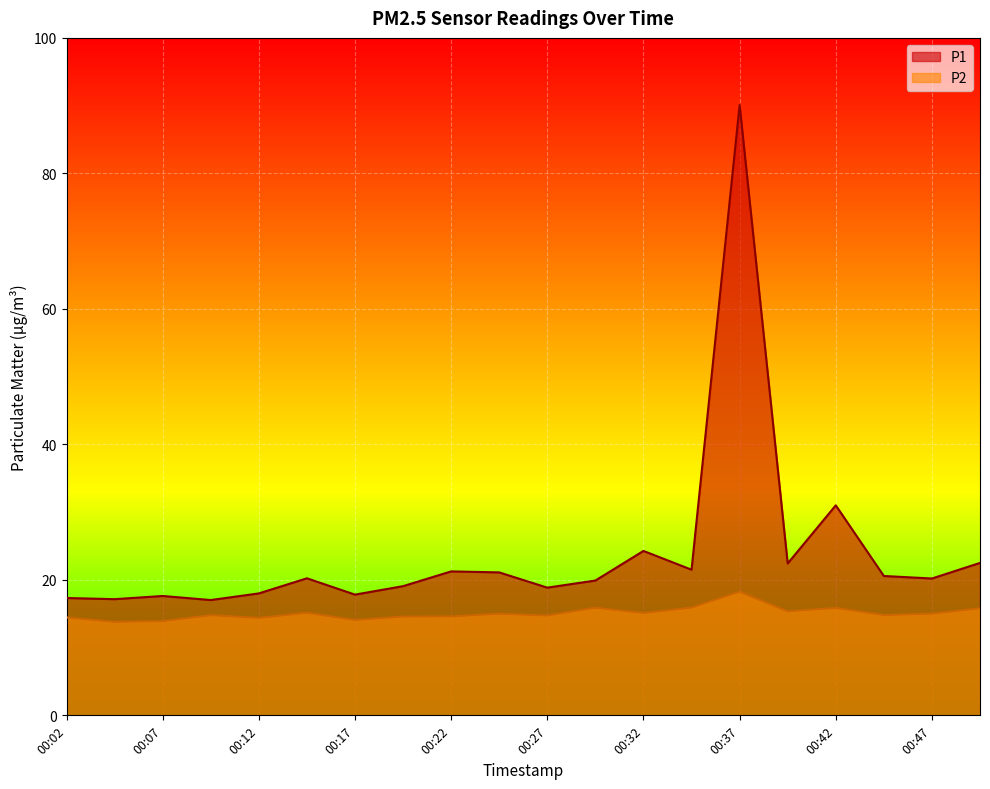

Reading right to left, list all the values displayed in this chart.

P1: 00:50=22.5	00:47=20.2	00:45=20.6	00:42=31.0	00:40=22.4	00:37=90.1	00:35=21.5	00:32=24.3	00:29=19.9	00:27=18.9	00:24=21.1	00:22=21.2	00:19=19.1	00:17=17.8	00:14=20.2	00:12=18.0	00:09=17.0	00:07=17.6	00:04=17.1	00:02=17.3
P2: 00:50=15.8	00:47=15.0	00:45=14.8	00:42=15.8	00:40=15.3	00:37=18.2	00:35=15.9	00:32=15.1	00:29=15.9	00:27=14.7	00:24=15.0	00:22=14.6	00:19=14.6	00:17=14.1	00:14=15.1	00:12=14.4	00:09=14.8	00:07=13.9	00:04=13.8	00:02=14.4